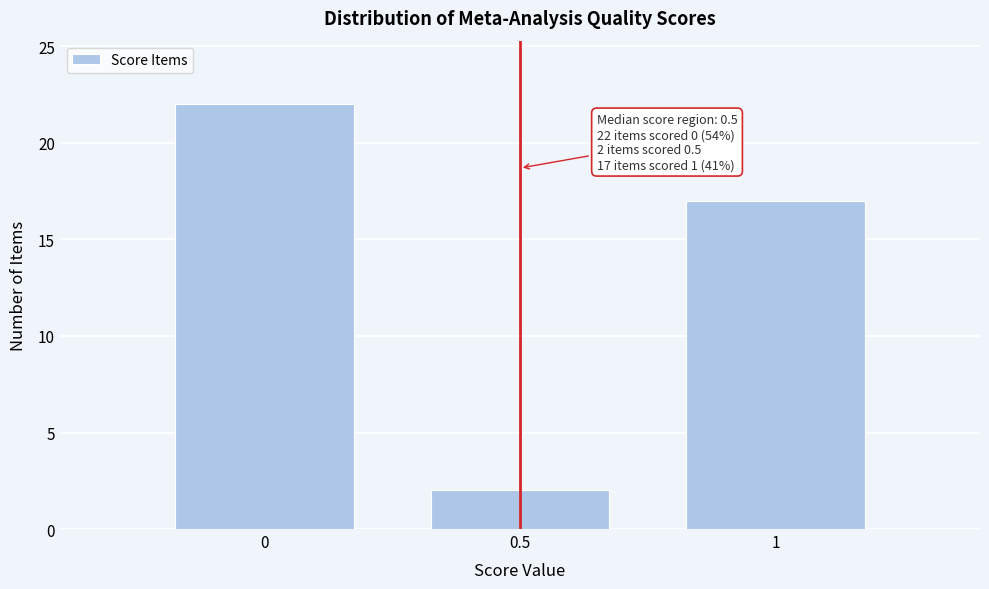

Over which range of the x-axis is the bar tallest?

-0.25 to 0.25